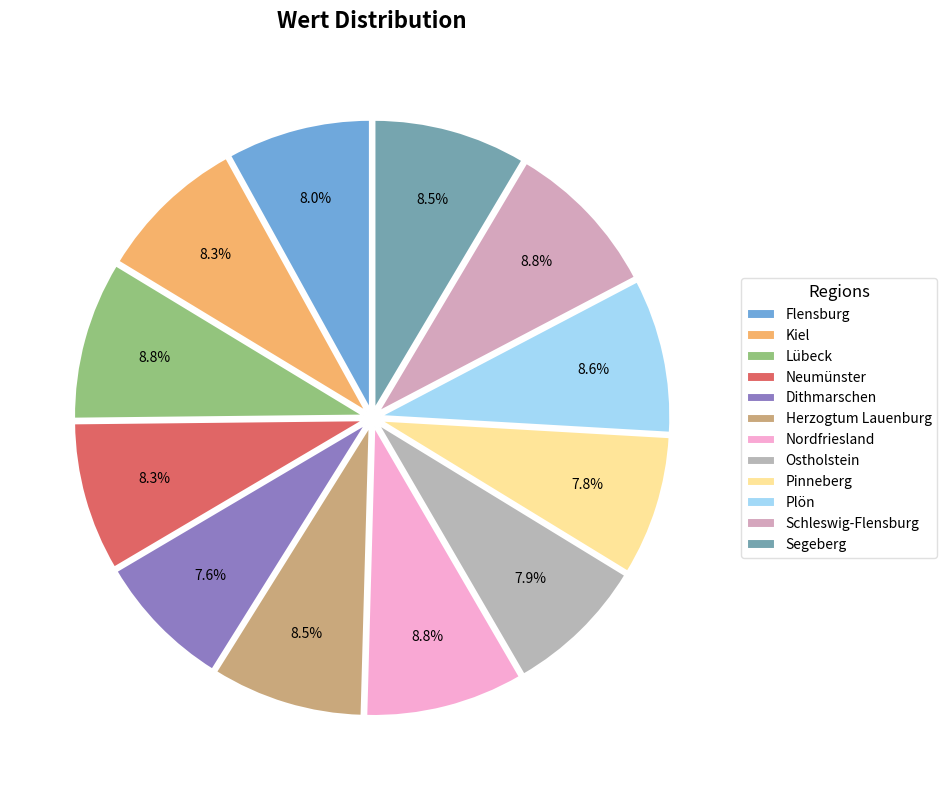

What is the ratio of the value at Dithmarschen to the value at Herzogtum Lauenburg?

0.9